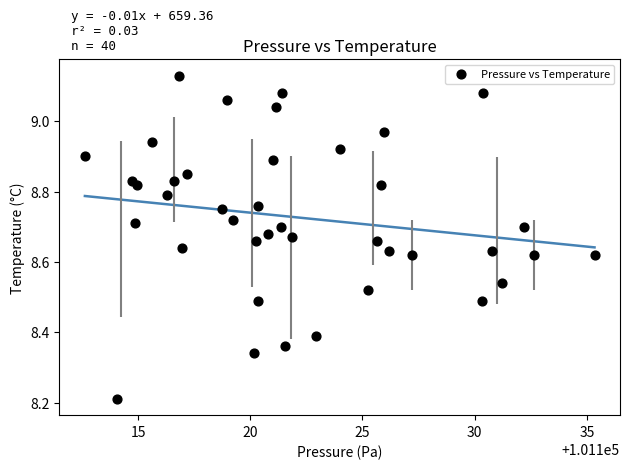

What is the range of X values (max minus min)?

22.7